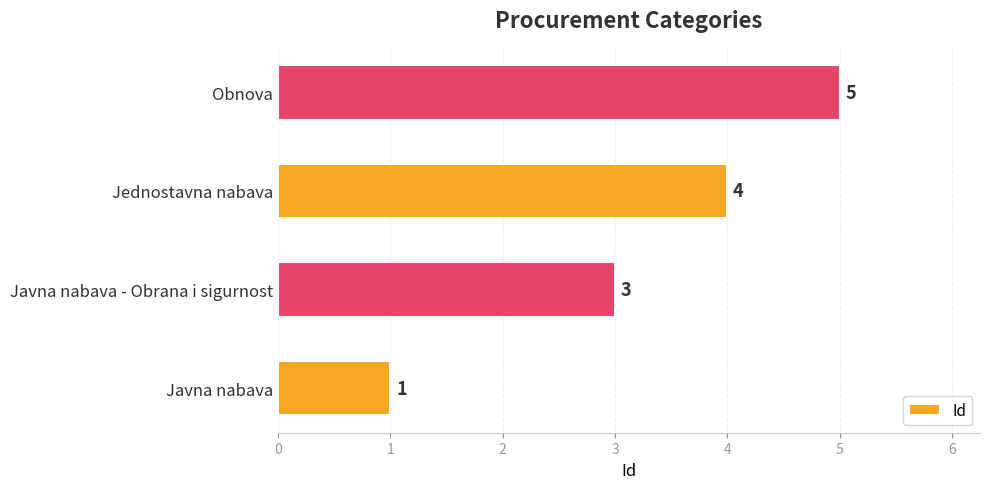

What is the average value?

3